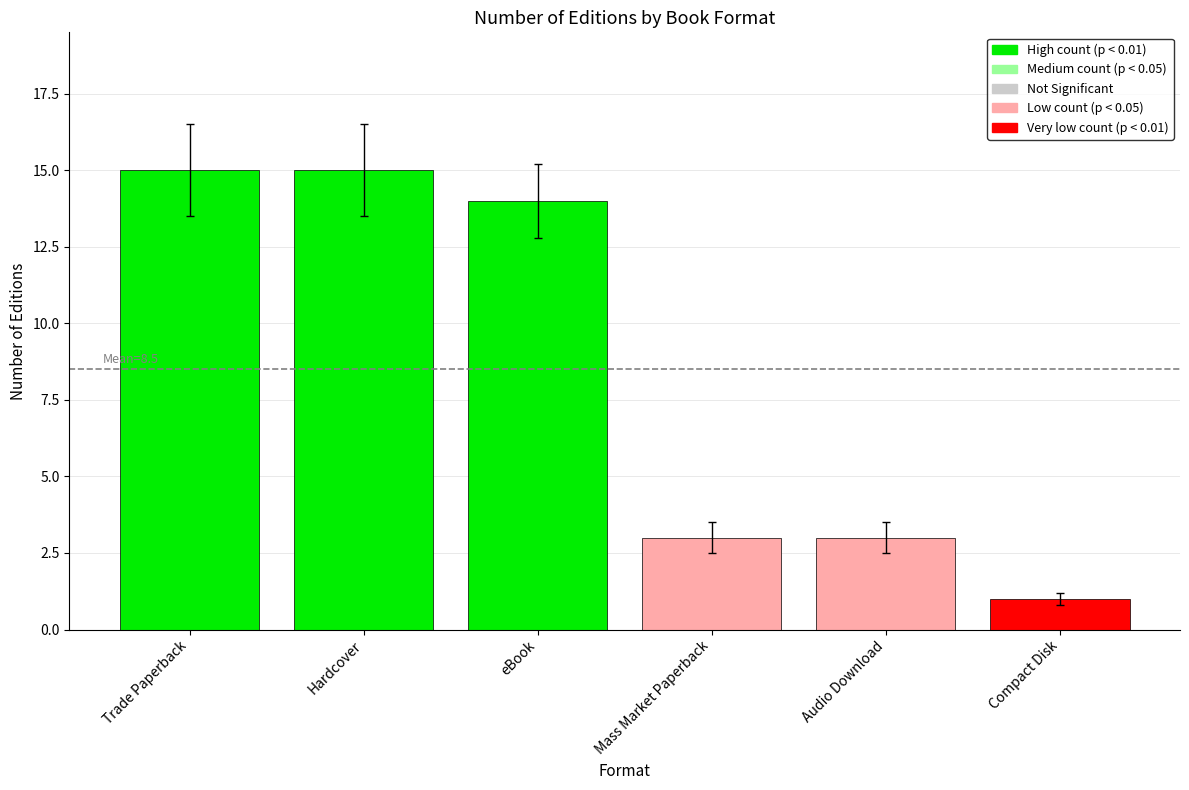

What is the label of the 2nd bar from the right?

Audio Download